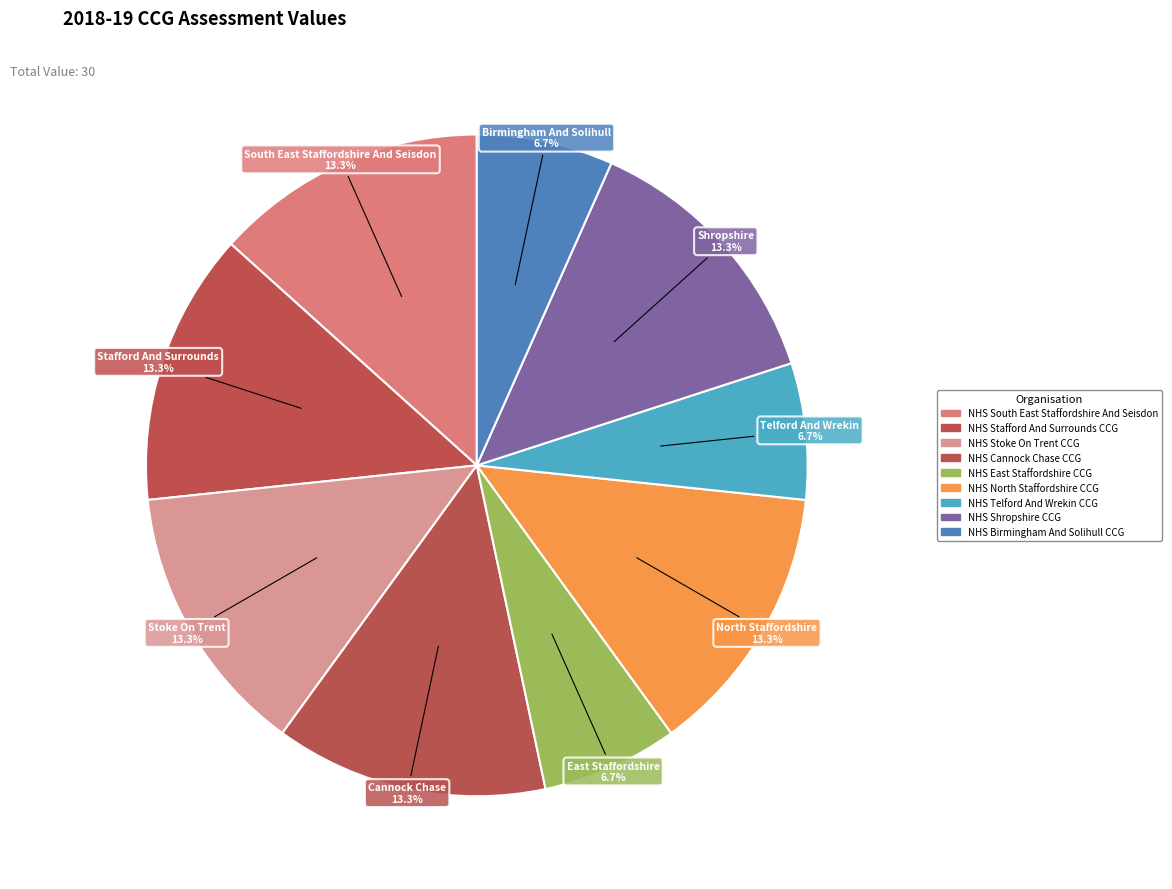

Count the number of slices in the pie.

9